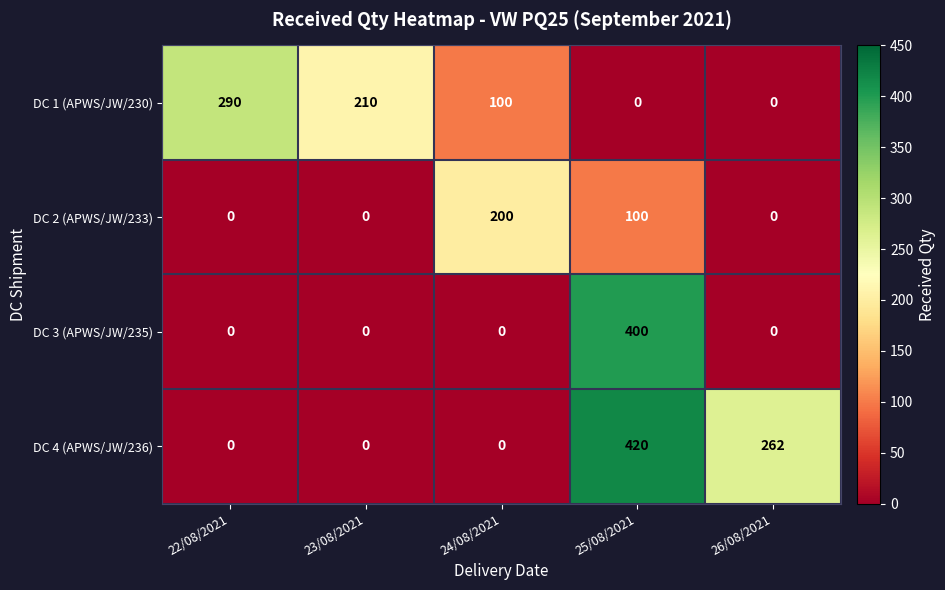

The DC 4 (APWS/JW/236) series shows -269 at 23/08/2021. True or false?

False